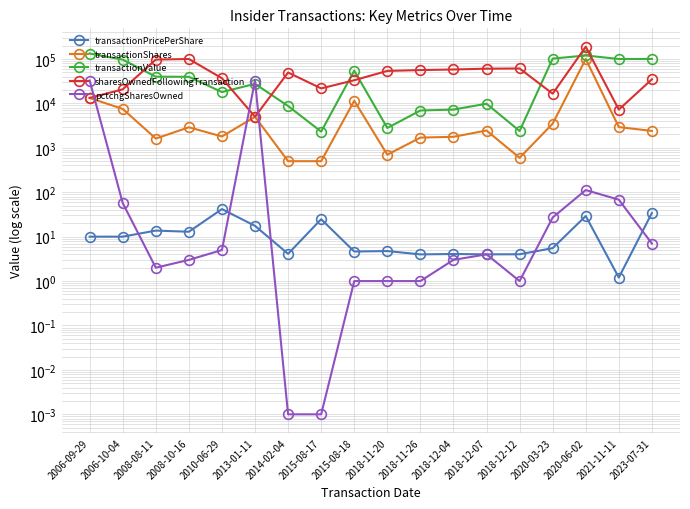

What is the sum of all transactionShares values?

160635.0